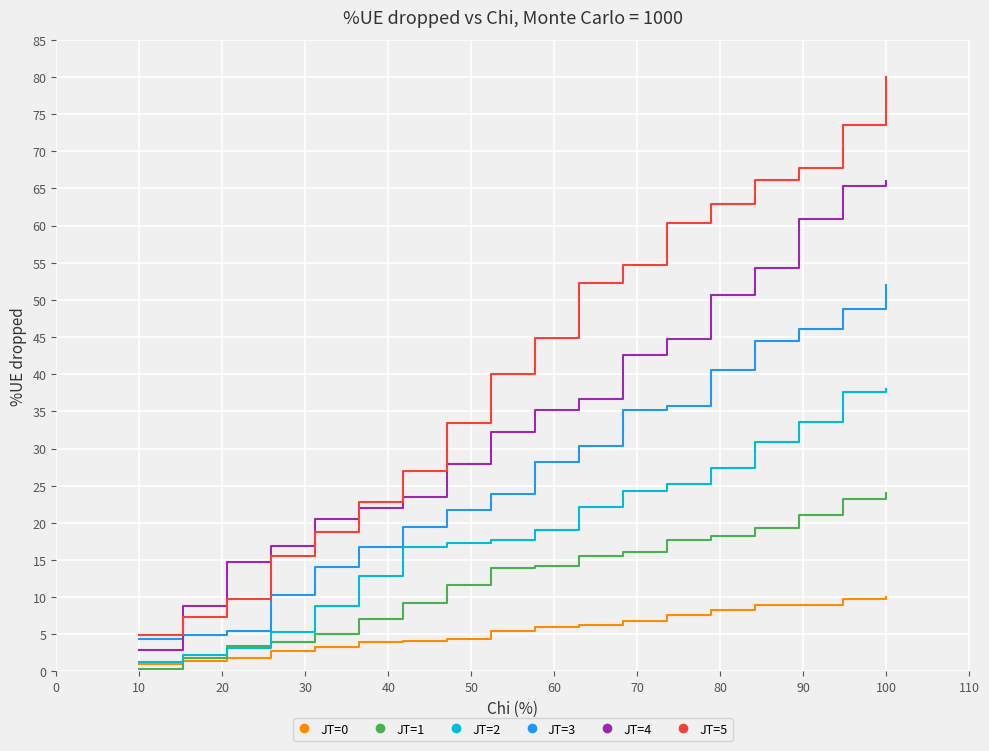

What is the maximum value for JT=0?

10.0